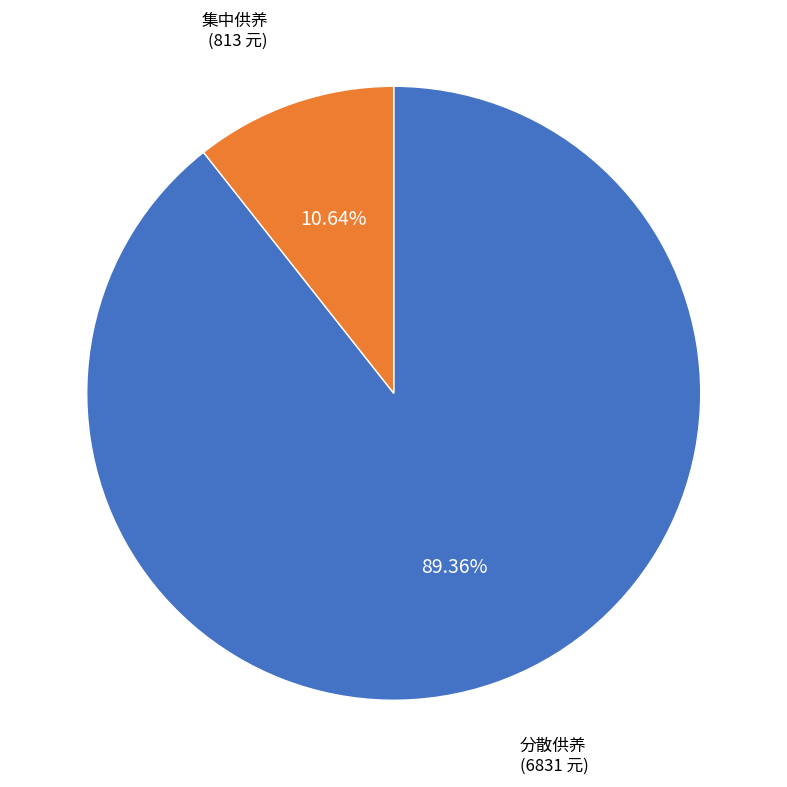

Which category has the smallest portion of the pie?

集中供养